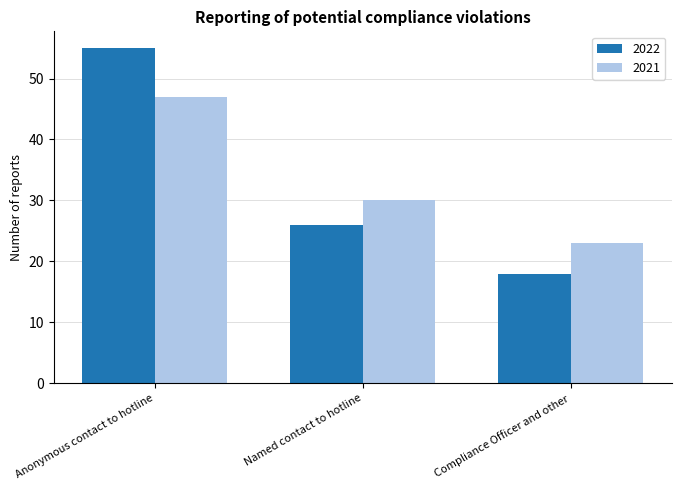

How many groups of bars are there?

3